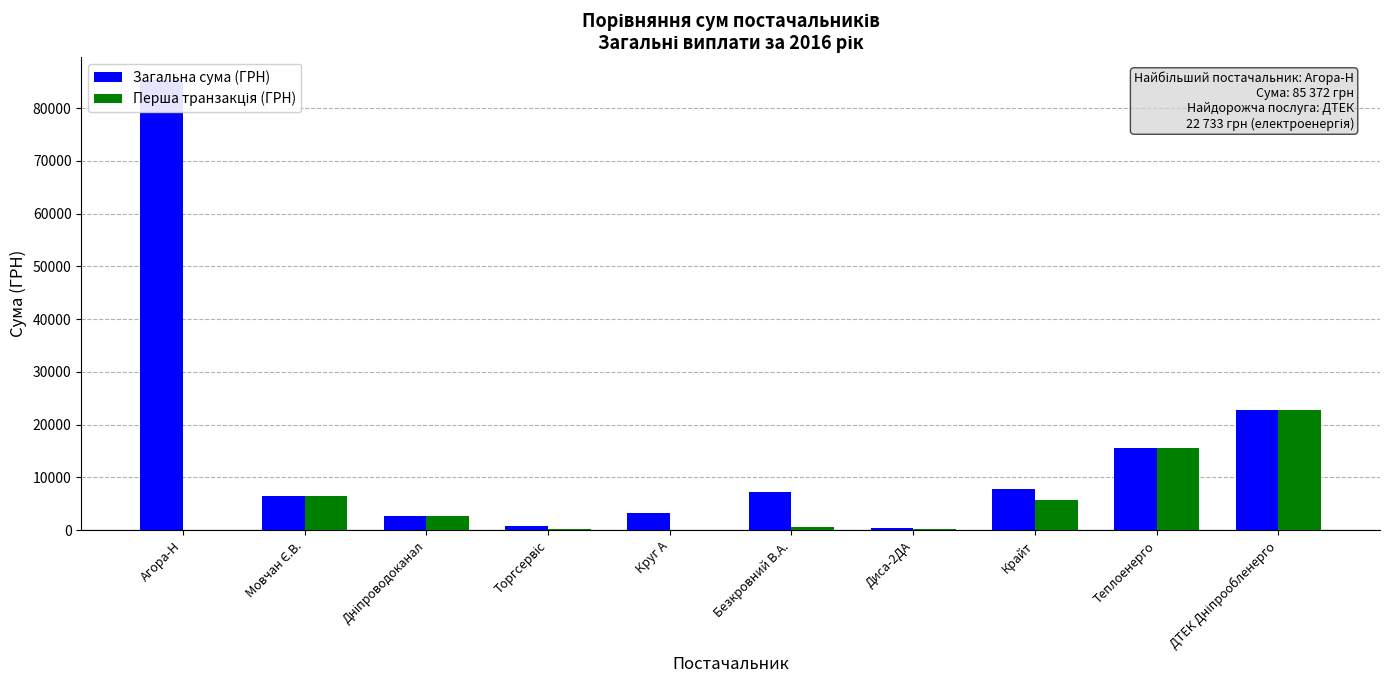

Is it true that Загальна сума (ГРН) equals 6510.9 at Мовчан Є.В.?

True